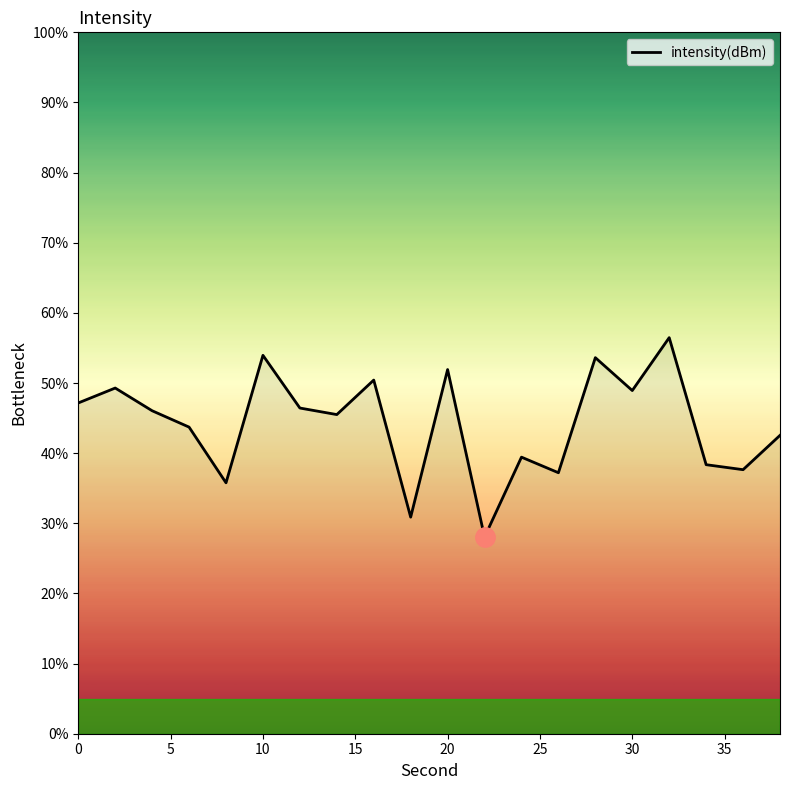

What is the minimum value shown in the chart?

28.0